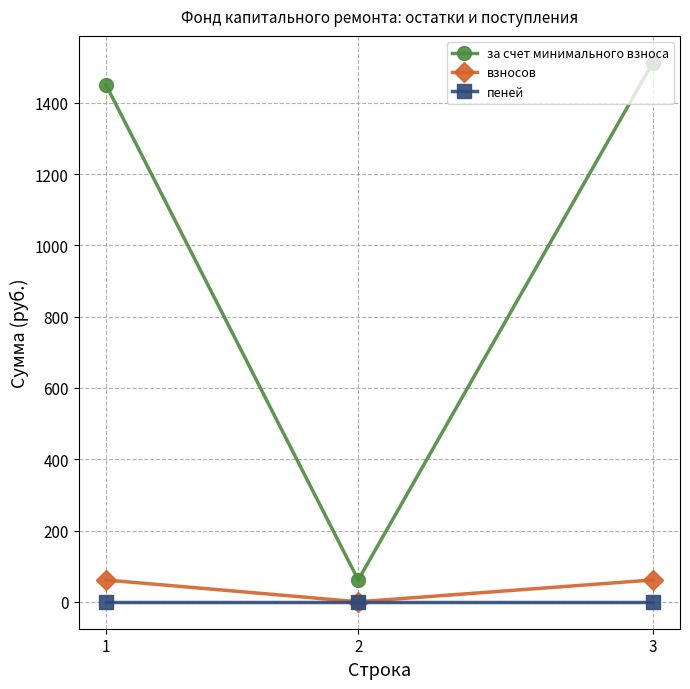

What are all the series names shown in the legend?

за счет минимального взноса, взносов, пеней